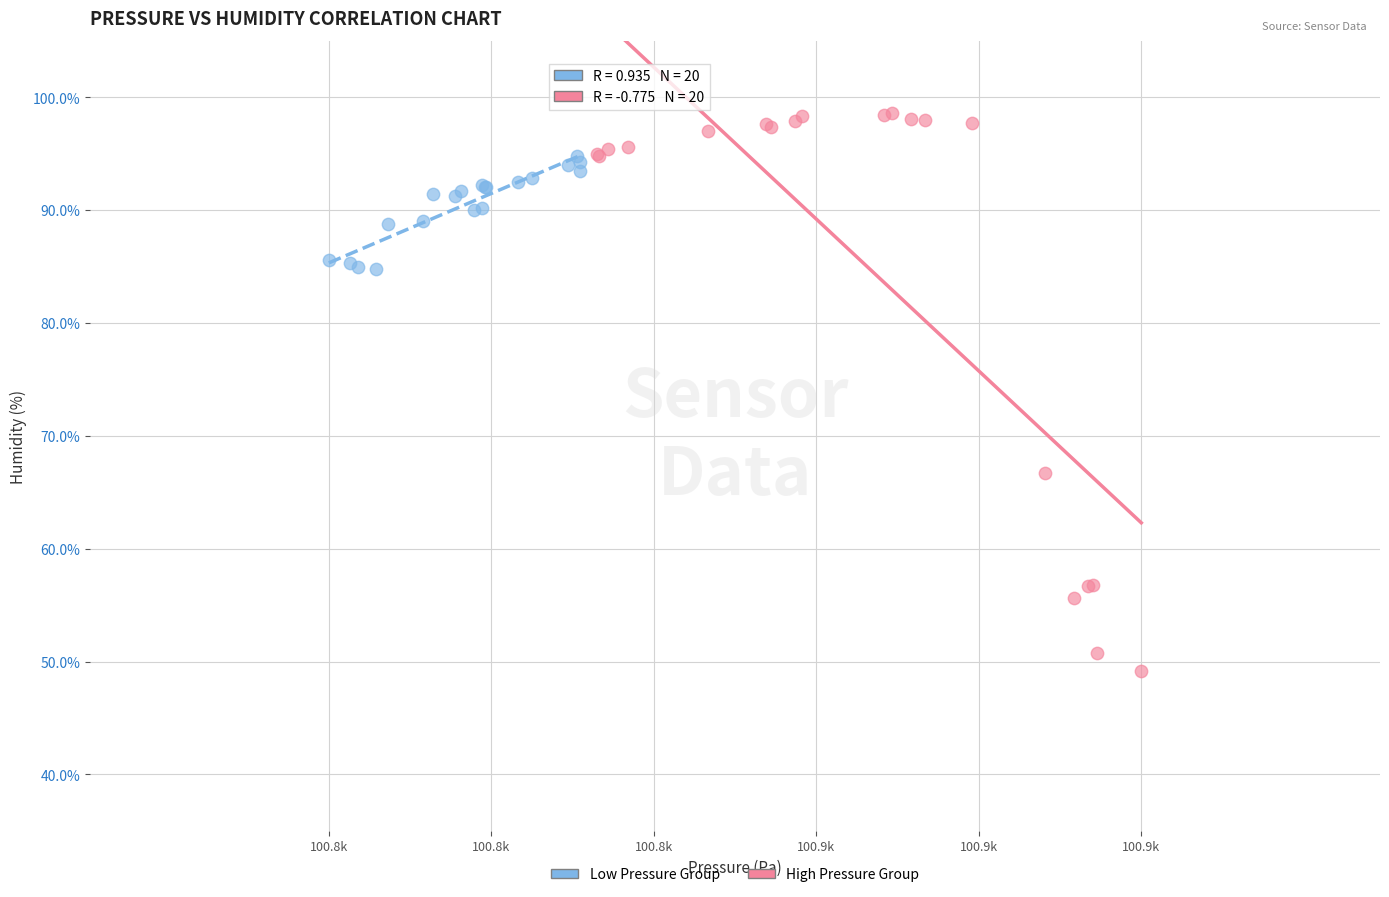

Which series has the widest spread of Y values?

High Pressure Group